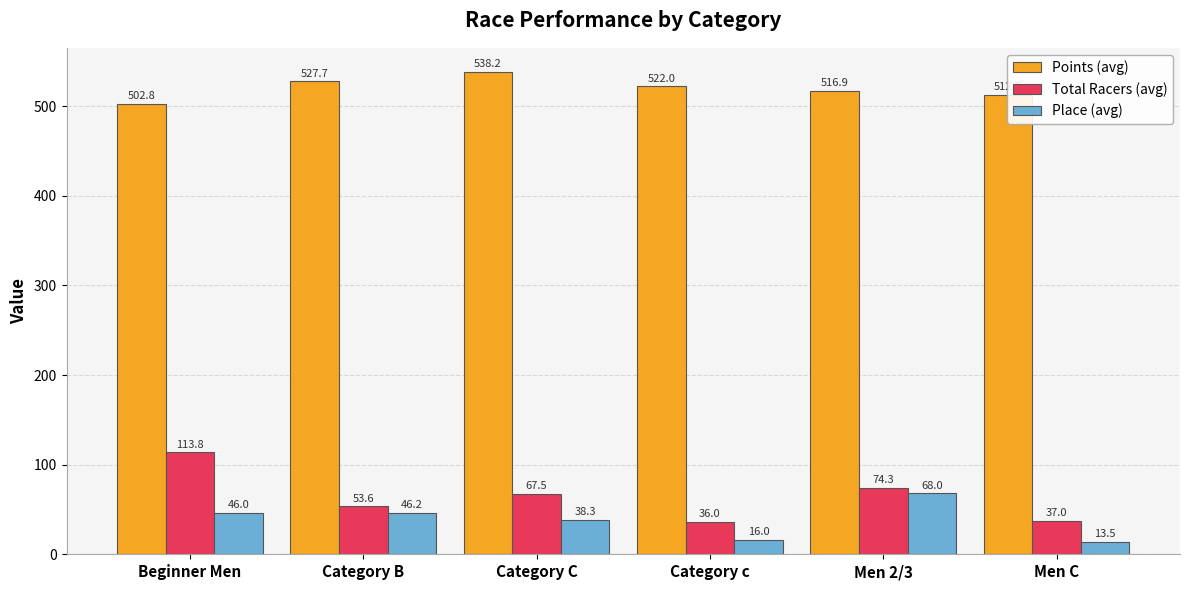

How many values in the Points (avg) series are below 522?

3